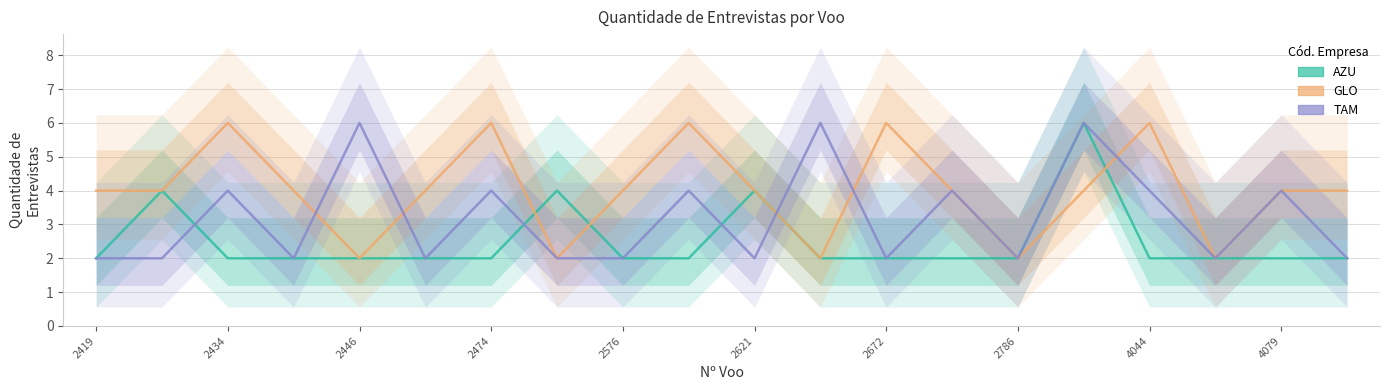

What is the maximum value shown in the chart?

6